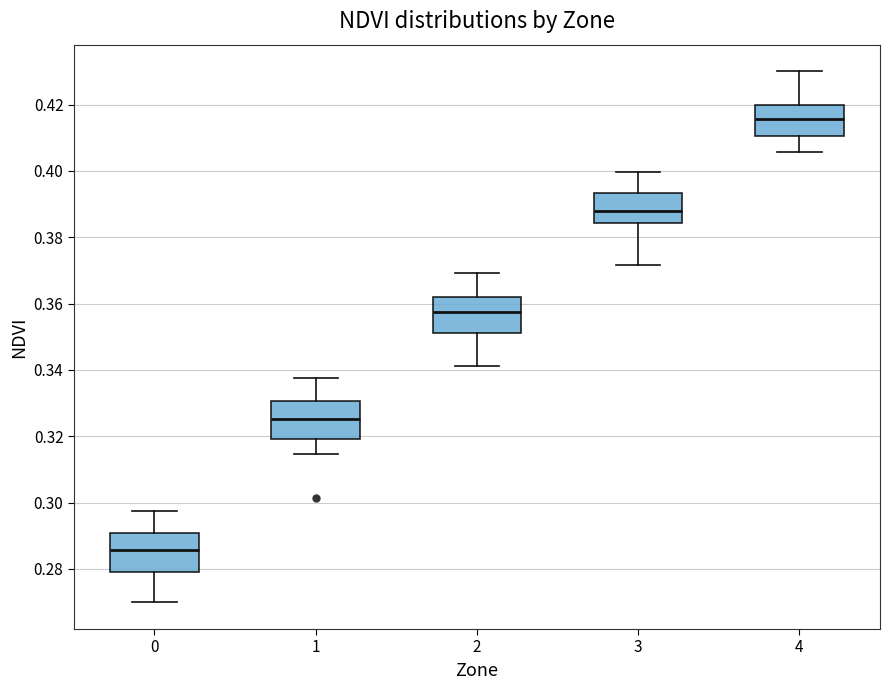

Where is the upper edge of the box at x = 3 on the y-axis? The values are not printed on the chart, so give them approximately, as read against the axis.

0.394